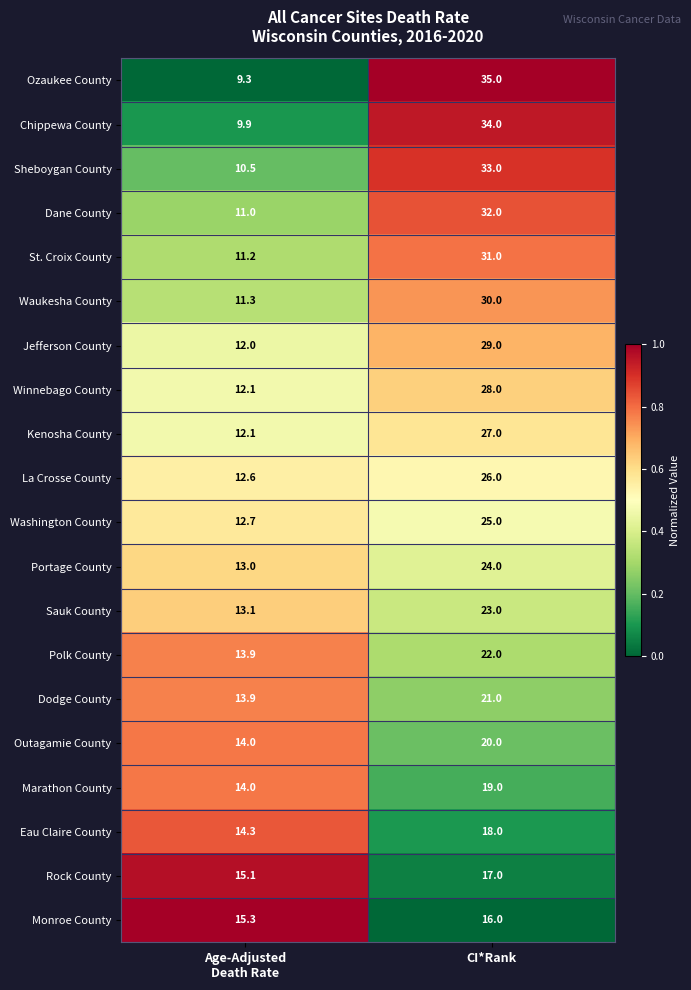

Read the Waukesha County value at CI*Rank.

30.0